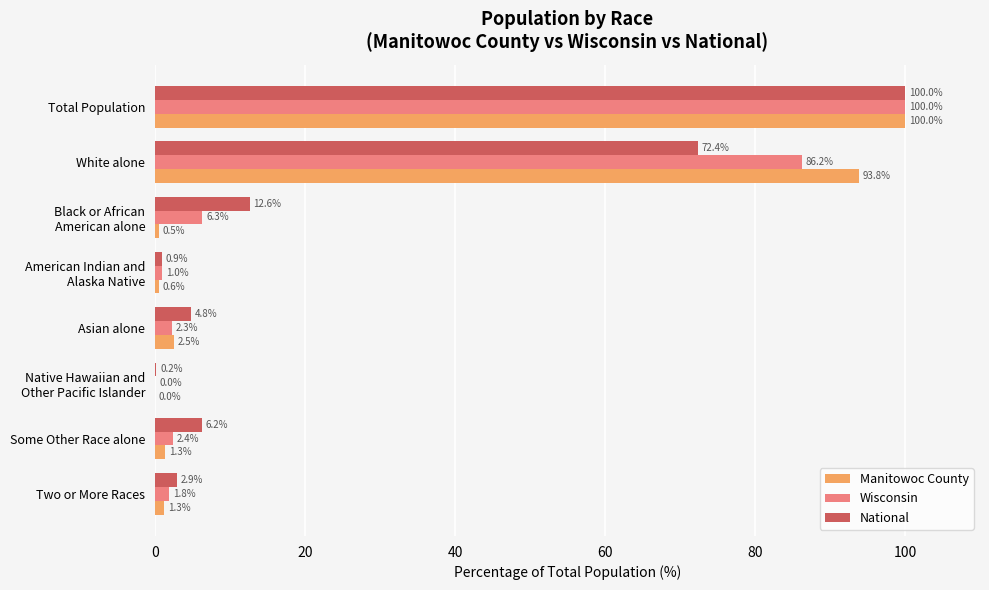

Is it true that Wisconsin equals 100.0 at Total Population?

True